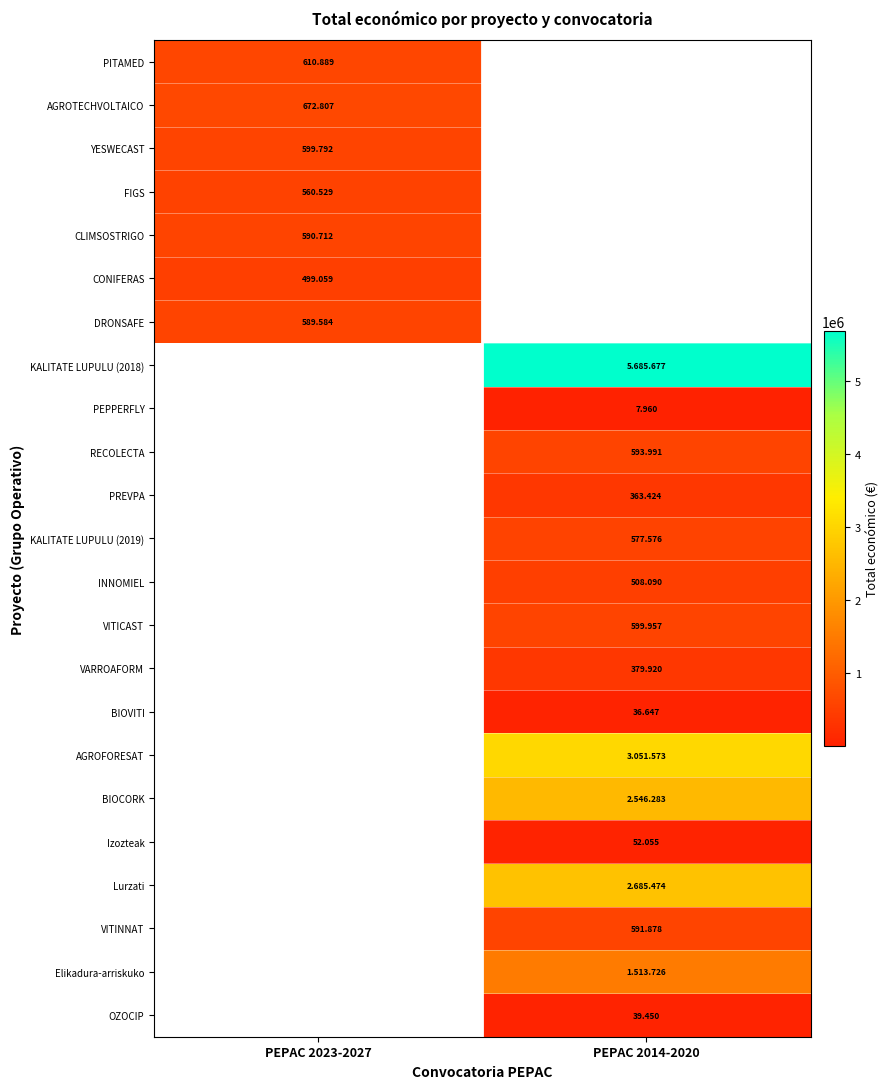

At which category is the sum across all series the highest?

PEPAC 2014-2020